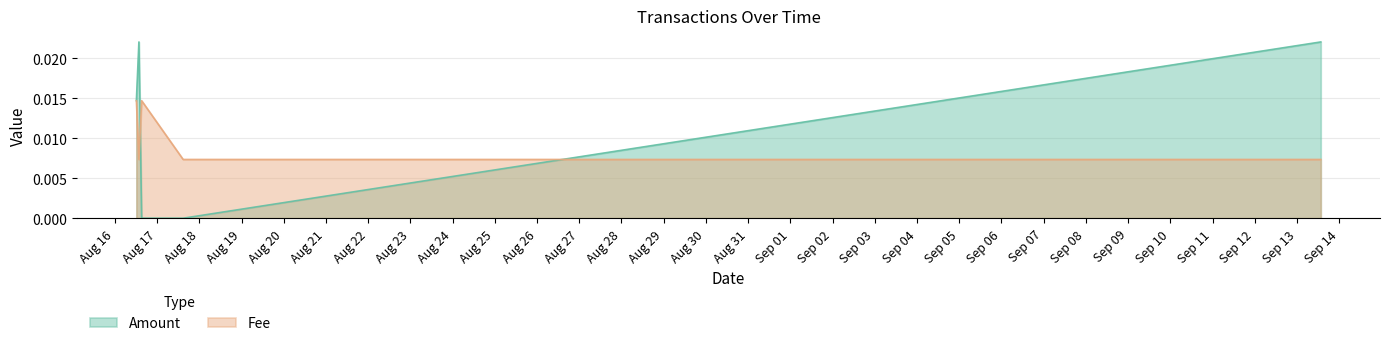

Which series has the widest spread of values?

Amount